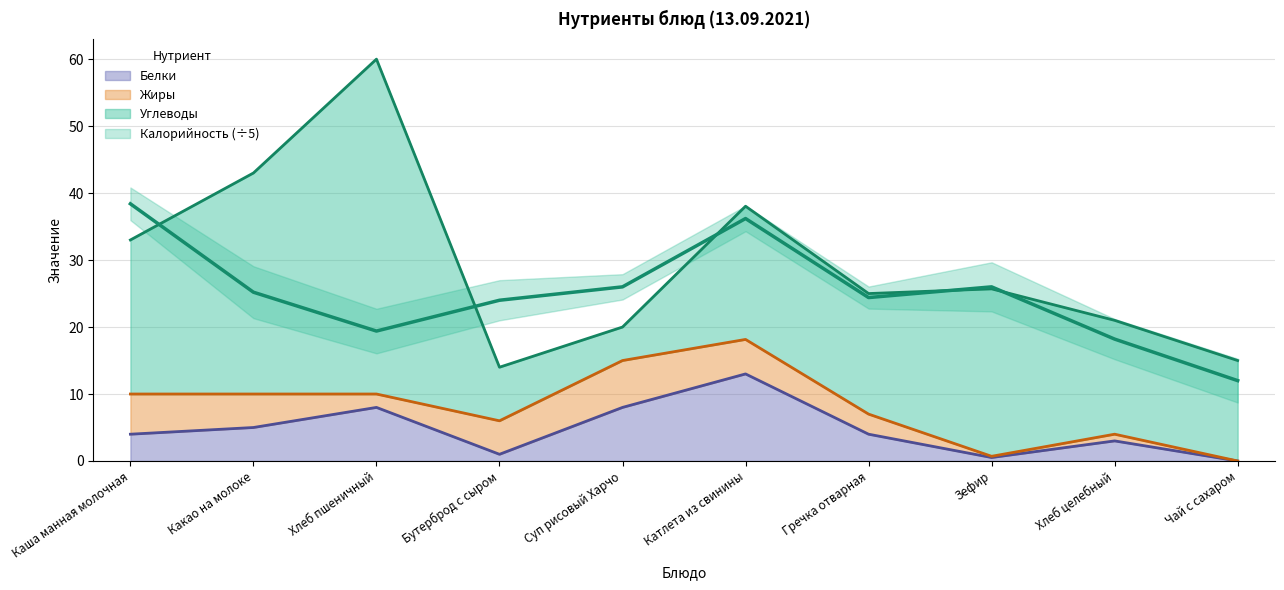

Is it true that Белки equals 2.1 at Гречка отварная?

False